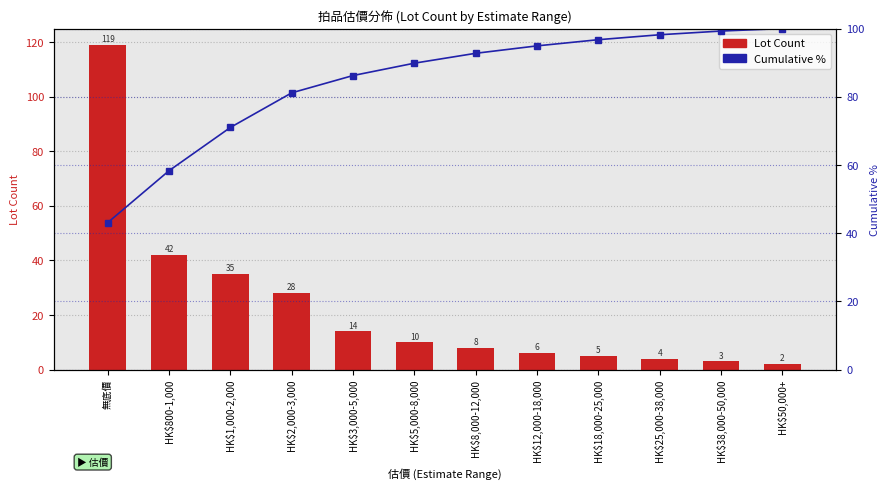

Which category has the highest value in the Cumulative % series?

HK$50,000+